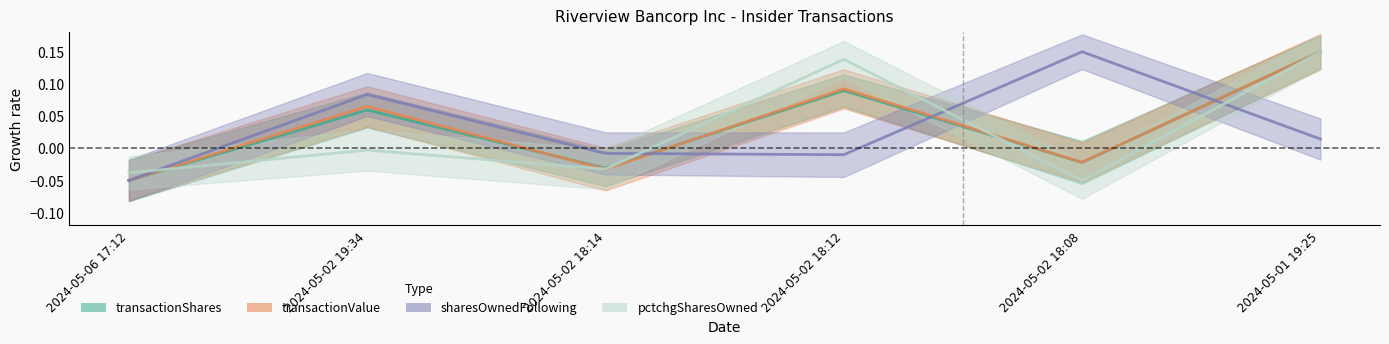

Which series has the largest total across all categories?

transactionValue